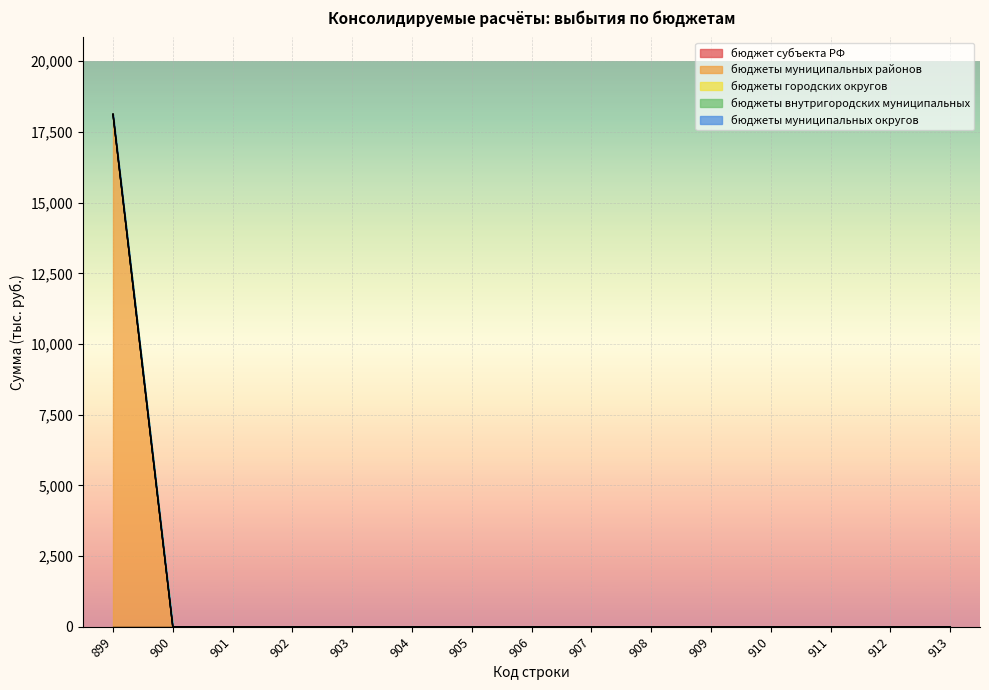

What is the difference between the maximum and minimum values in the бюджеты муниципальных районов series?

18125.0